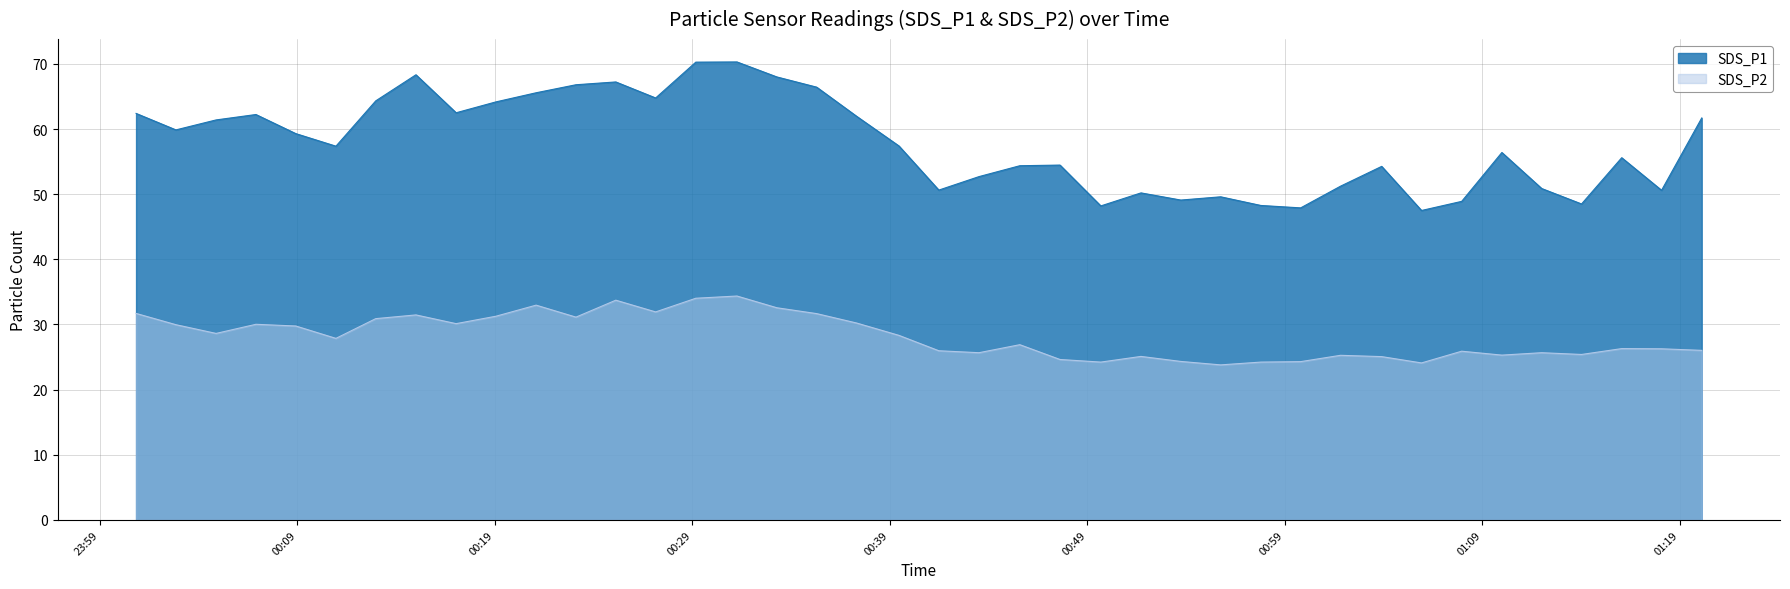

Where does the SDS_P2 series first go above 27?

2023/12/29 00:00:51